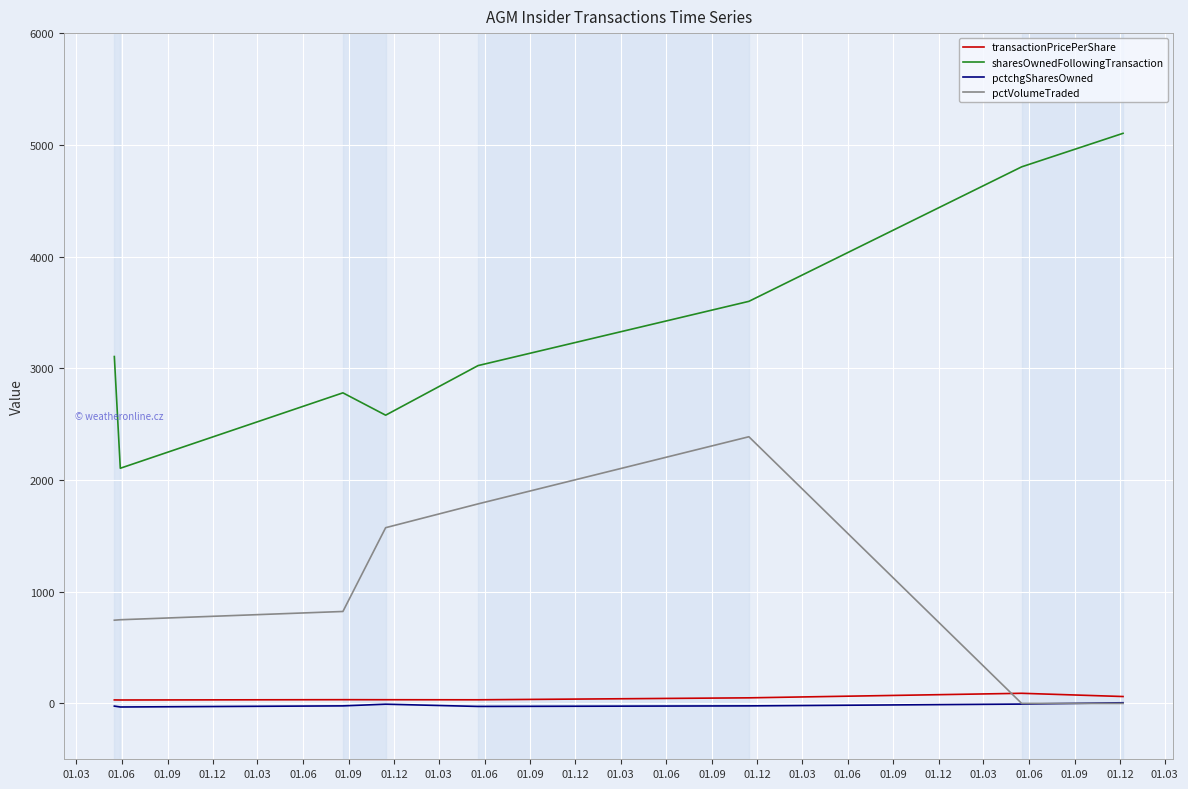

List the series in order of their peak value, highest first.

sharesOwnedFollowingTransaction, pctVolumeTraded, transactionPricePerShare, pctchgSharesOwned